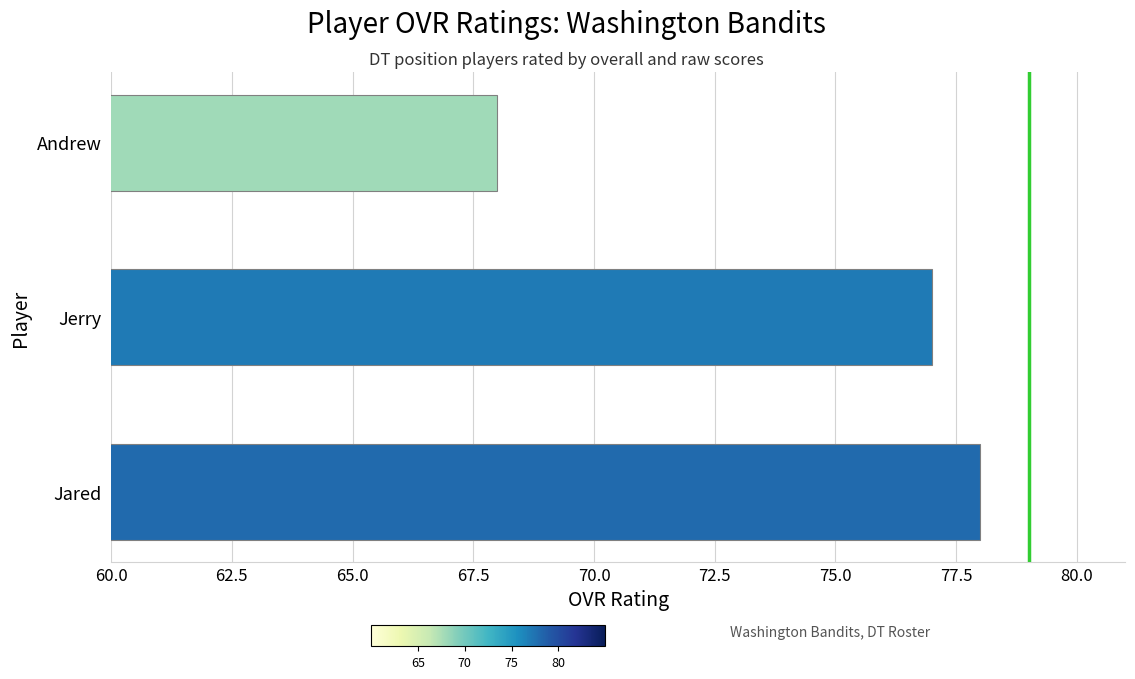

Which label corresponds to the largest value in the chart?

Jared